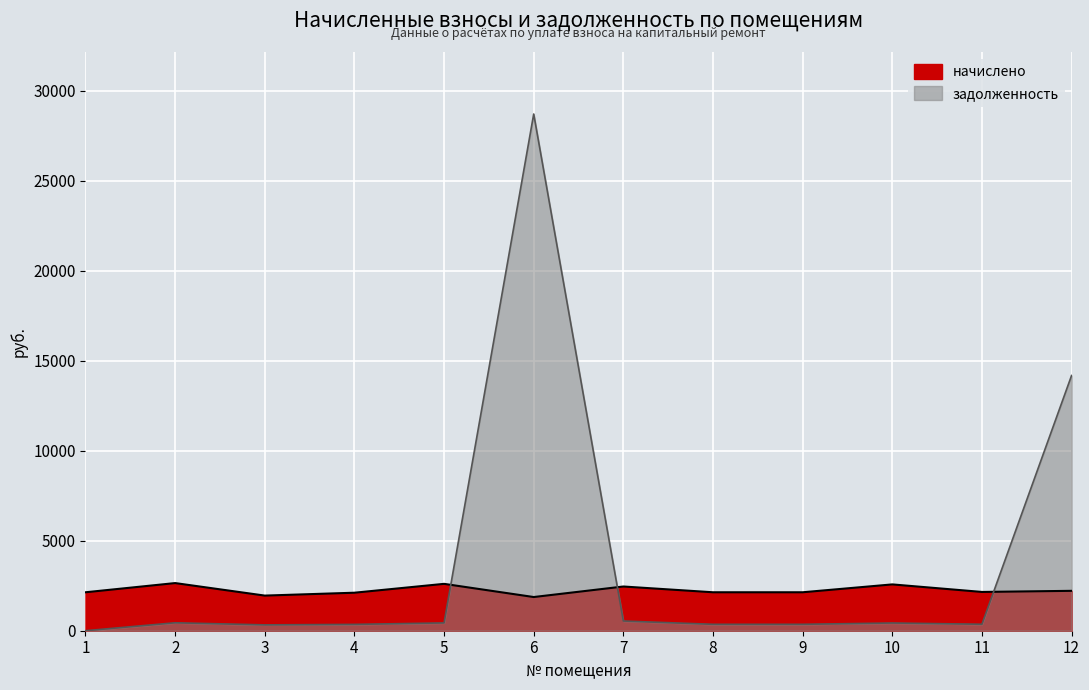

Is the value of начислено at 8 greater than the value of задолженность at 4?

Yes